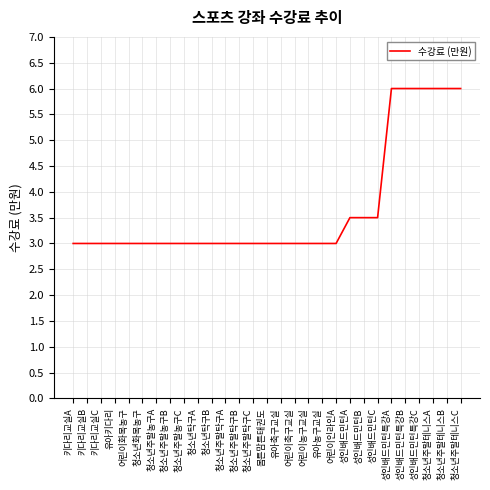

What is the maximum value shown in the chart?

6.0